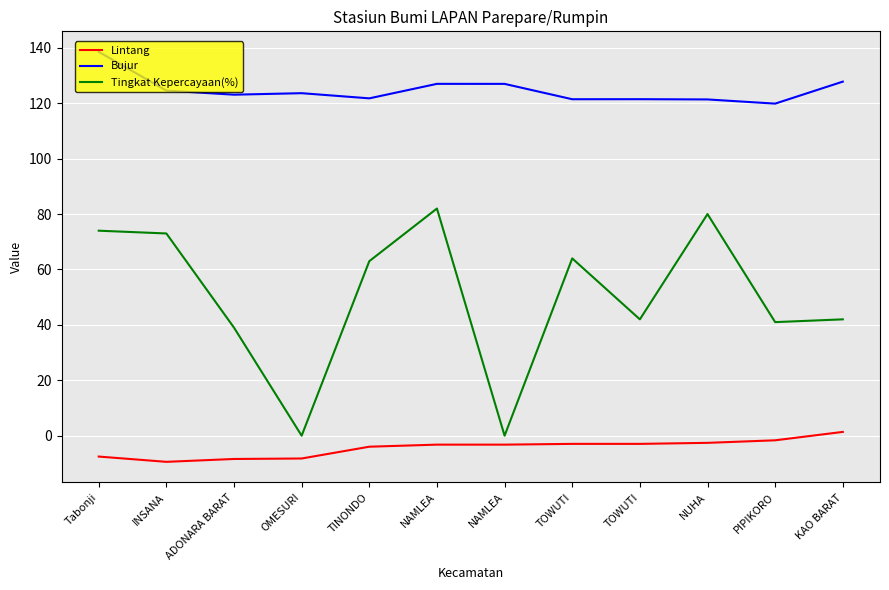

How many lines are shown in the chart?

3